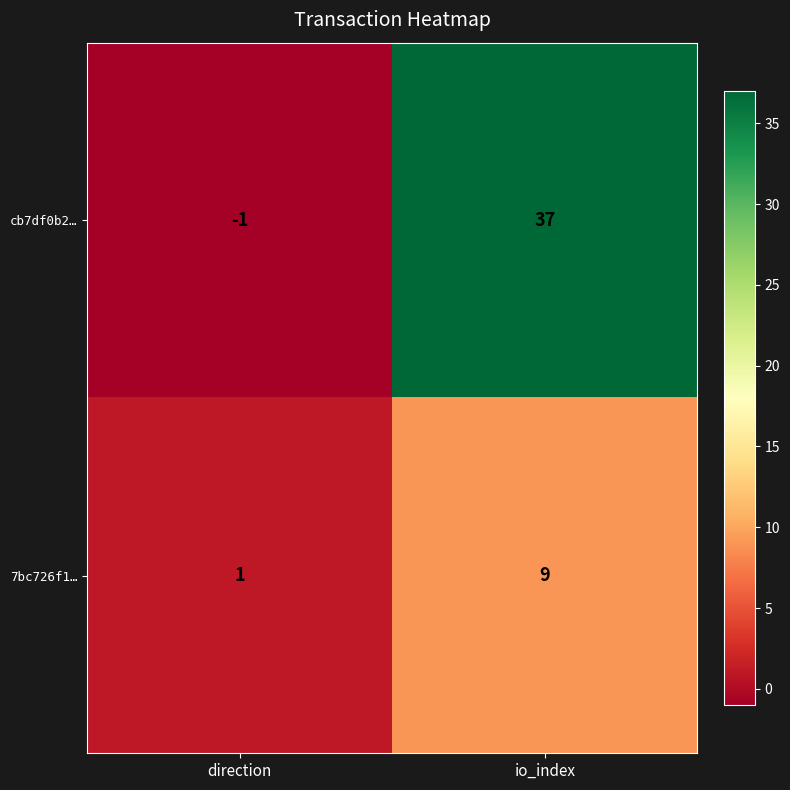

What is the maximum value shown in the chart?

37